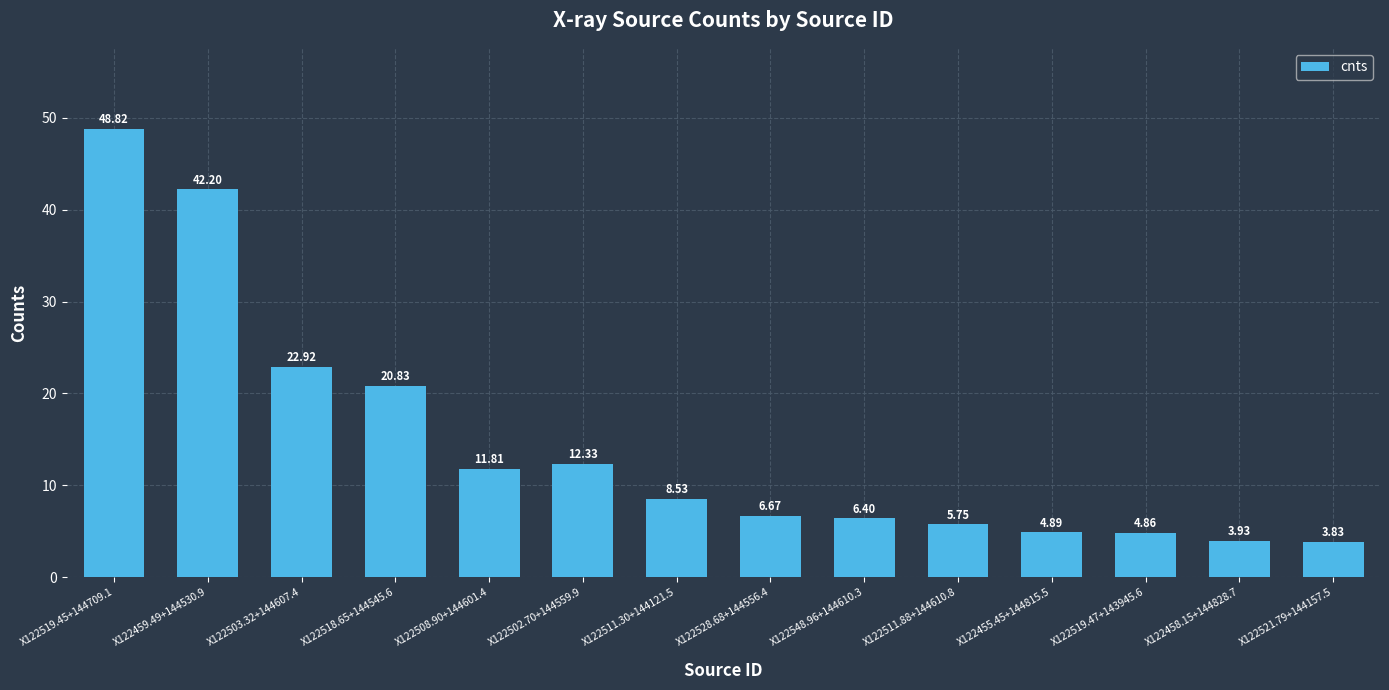

True or false: the data shows 20.8 at X122518.65+144545.6.

True